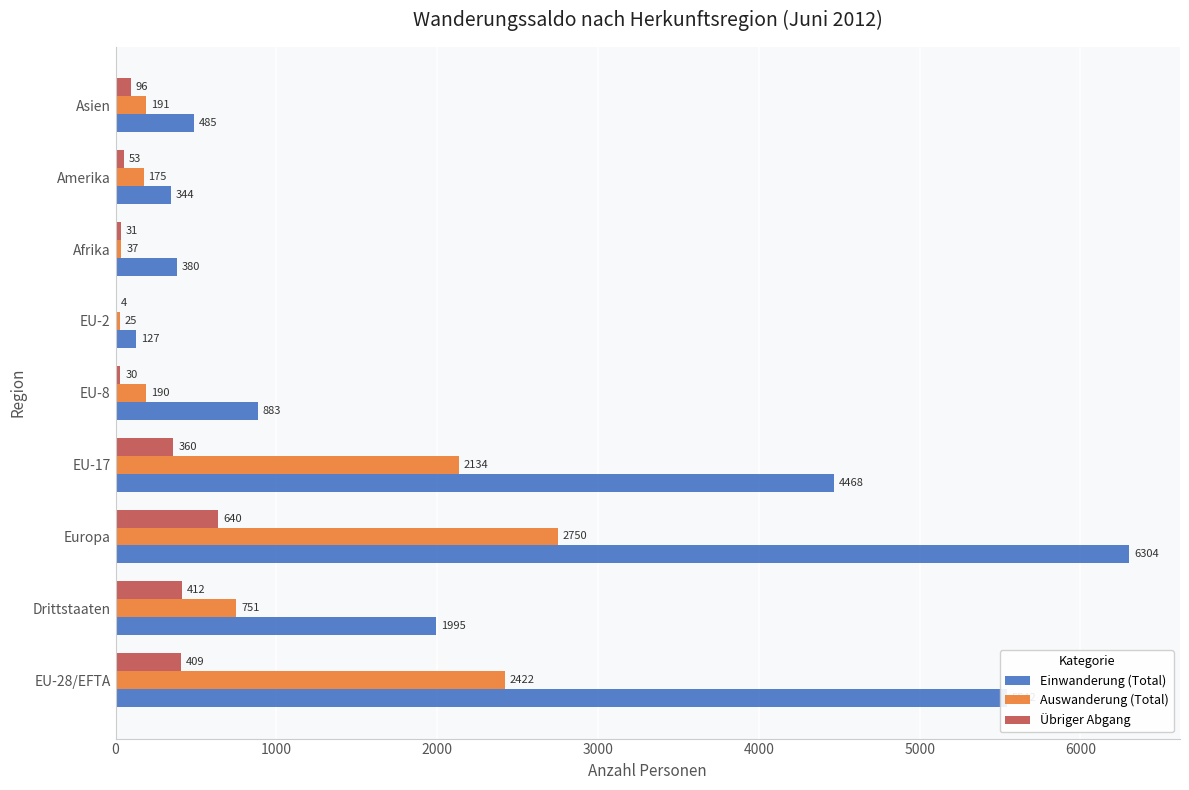

Which category has the highest value in the Auswanderung (Total) series?

Europa